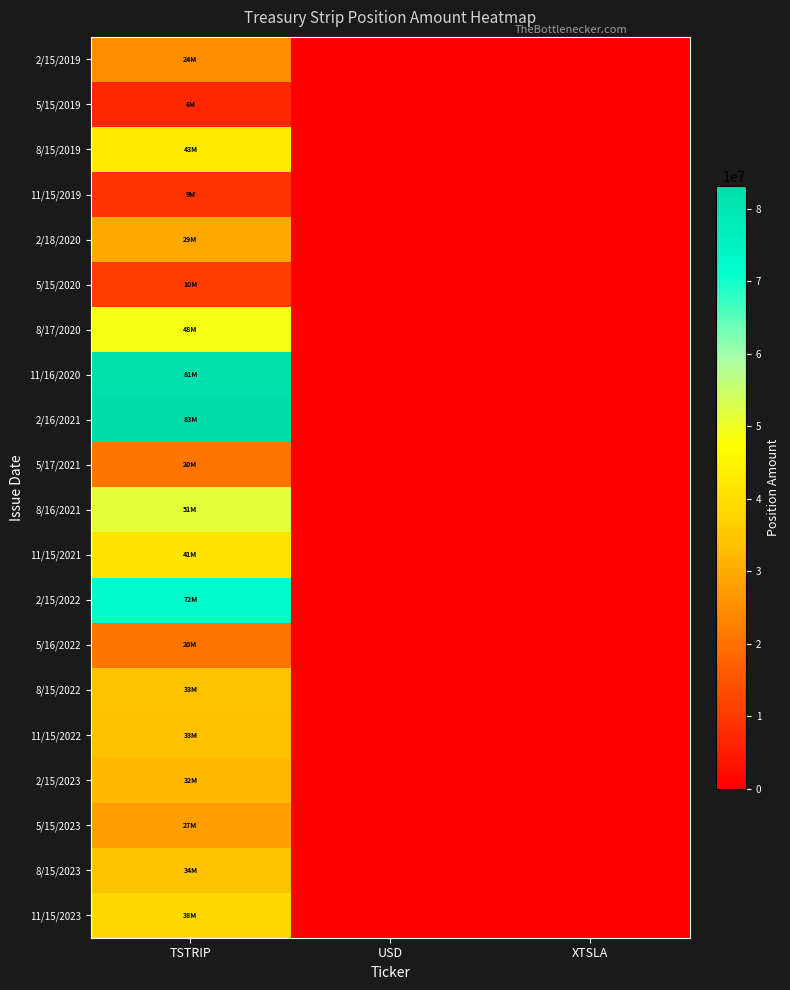

Reading left to right, list all the values displayed in this chart.

2/15/2019: TSTRIP=24812300	USD=0	XTSLA=0
5/15/2019: TSTRIP=6931100	USD=0	XTSLA=0
8/15/2019: TSTRIP=43023300	USD=0	XTSLA=0
11/15/2019: TSTRIP=9342700	USD=0	XTSLA=0
2/18/2020: TSTRIP=29734300	USD=0	XTSLA=0
5/15/2020: TSTRIP=10839200	USD=0	XTSLA=0
8/17/2020: TSTRIP=48895700	USD=0	XTSLA=0
11/16/2020: TSTRIP=81747200	USD=0	XTSLA=0
2/16/2021: TSTRIP=83178000	USD=0	XTSLA=0
5/17/2021: TSTRIP=20573800	USD=0	XTSLA=0
8/16/2021: TSTRIP=51538300	USD=0	XTSLA=0
11/15/2021: TSTRIP=41370200	USD=0	XTSLA=0
2/15/2022: TSTRIP=72042300	USD=0	XTSLA=0
5/16/2022: TSTRIP=20559500	USD=0	XTSLA=0
8/15/2022: TSTRIP=33901400	USD=0	XTSLA=0
11/15/2022: TSTRIP=33703000	USD=0	XTSLA=0
2/15/2023: TSTRIP=32467400	USD=0	XTSLA=0
5/15/2023: TSTRIP=27653300	USD=0	XTSLA=0
8/15/2023: TSTRIP=34331500	USD=0	XTSLA=0
11/15/2023: TSTRIP=38486500	USD=0	XTSLA=0